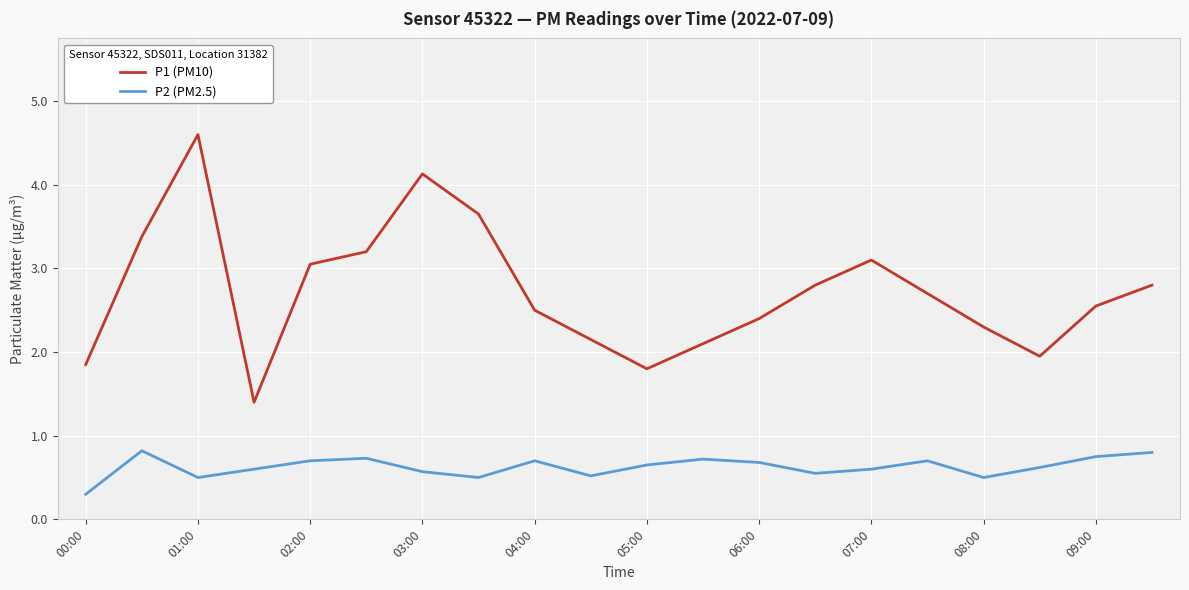

Count the P2 (PM2.5) values in the range 0 to 1.

20